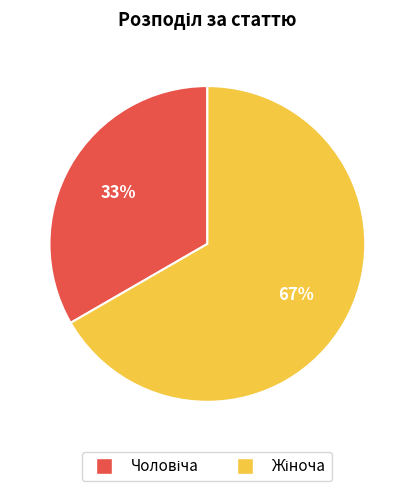

To the nearest percent, what is the average slice percentage?

50%